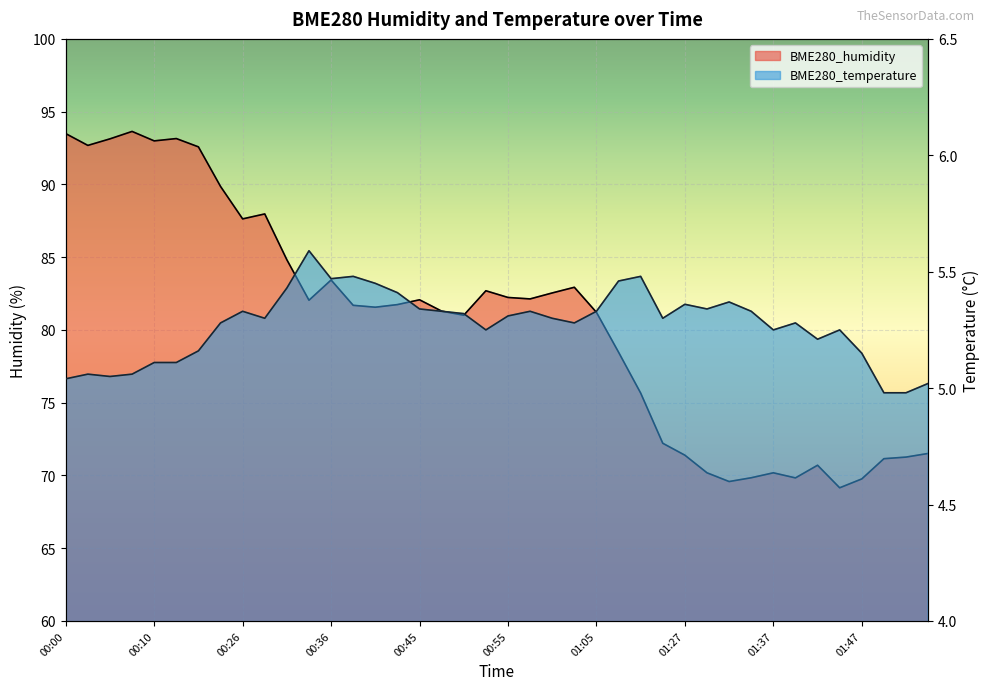

What position from the left is 01:37?

33